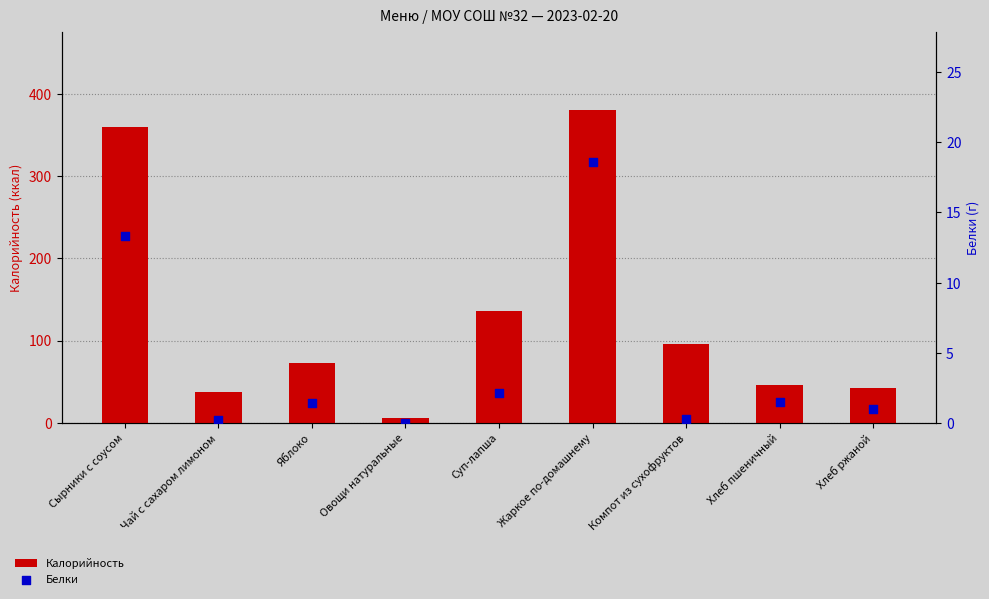

Which series reaches the maximum Y coordinate?

Калорийность